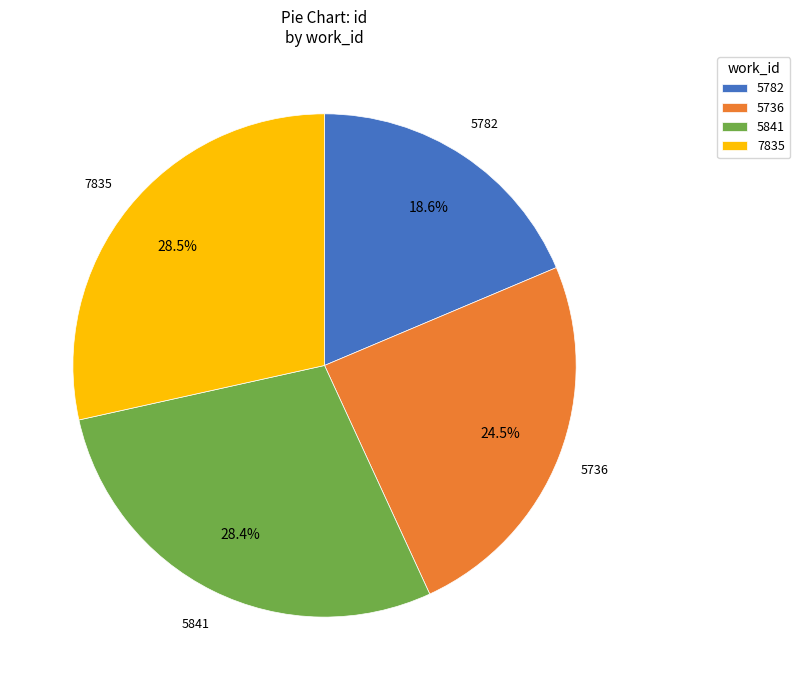

Is 5736 the majority of the pie?

No